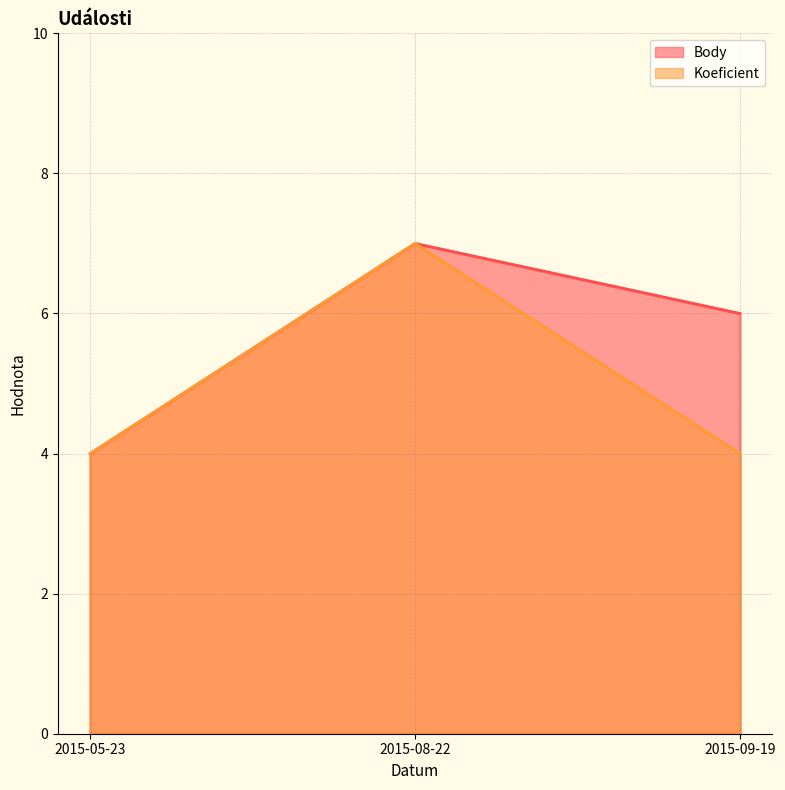

At which label does Body first exceed 6?

2015-08-22